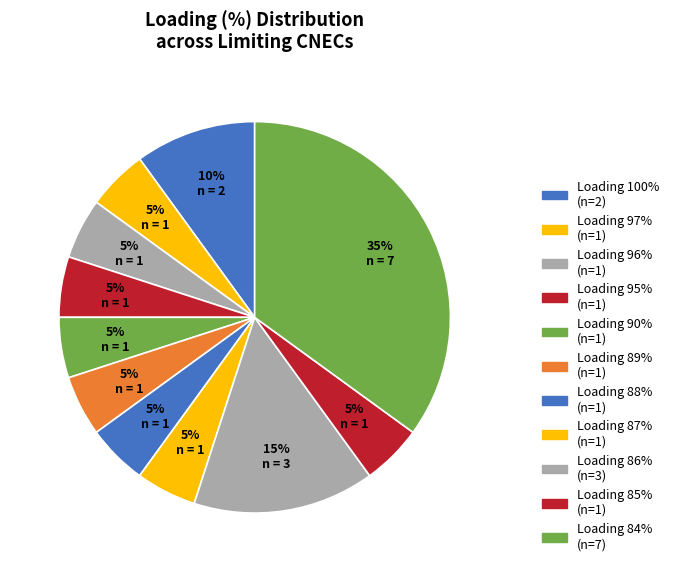

How many slices are in this pie chart?

11